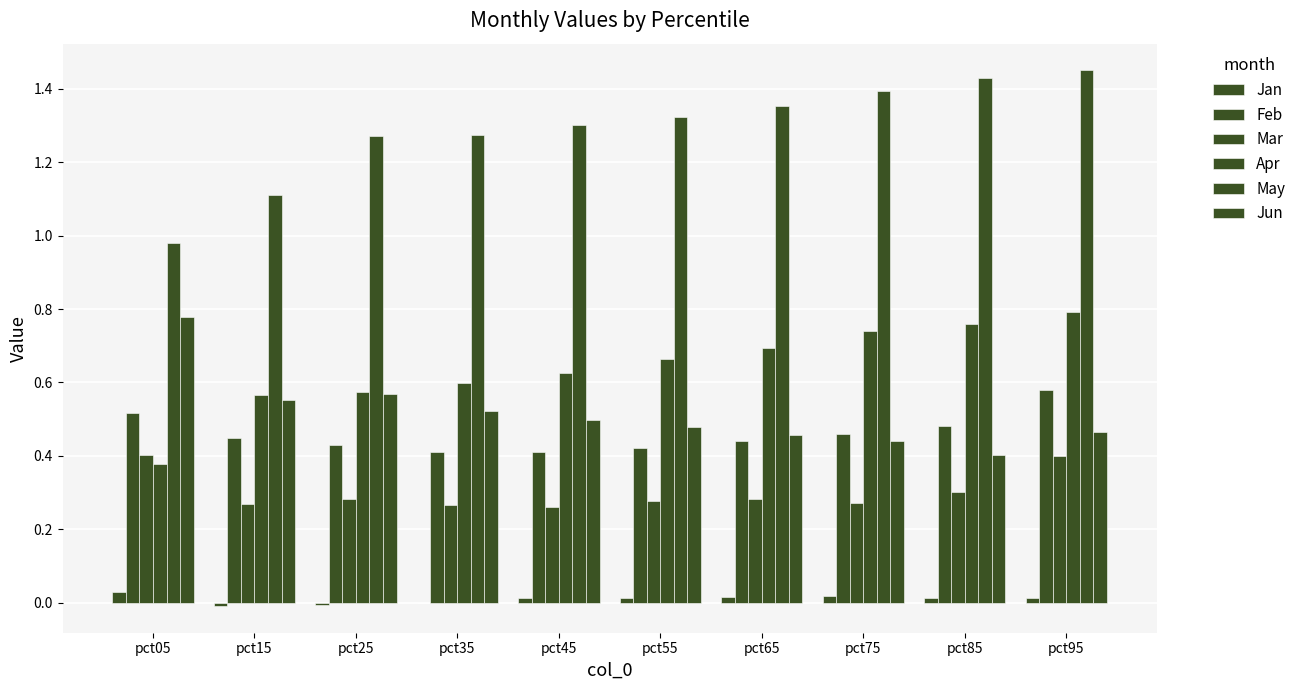

At which category does the chart reach its minimum across all series?

pct15